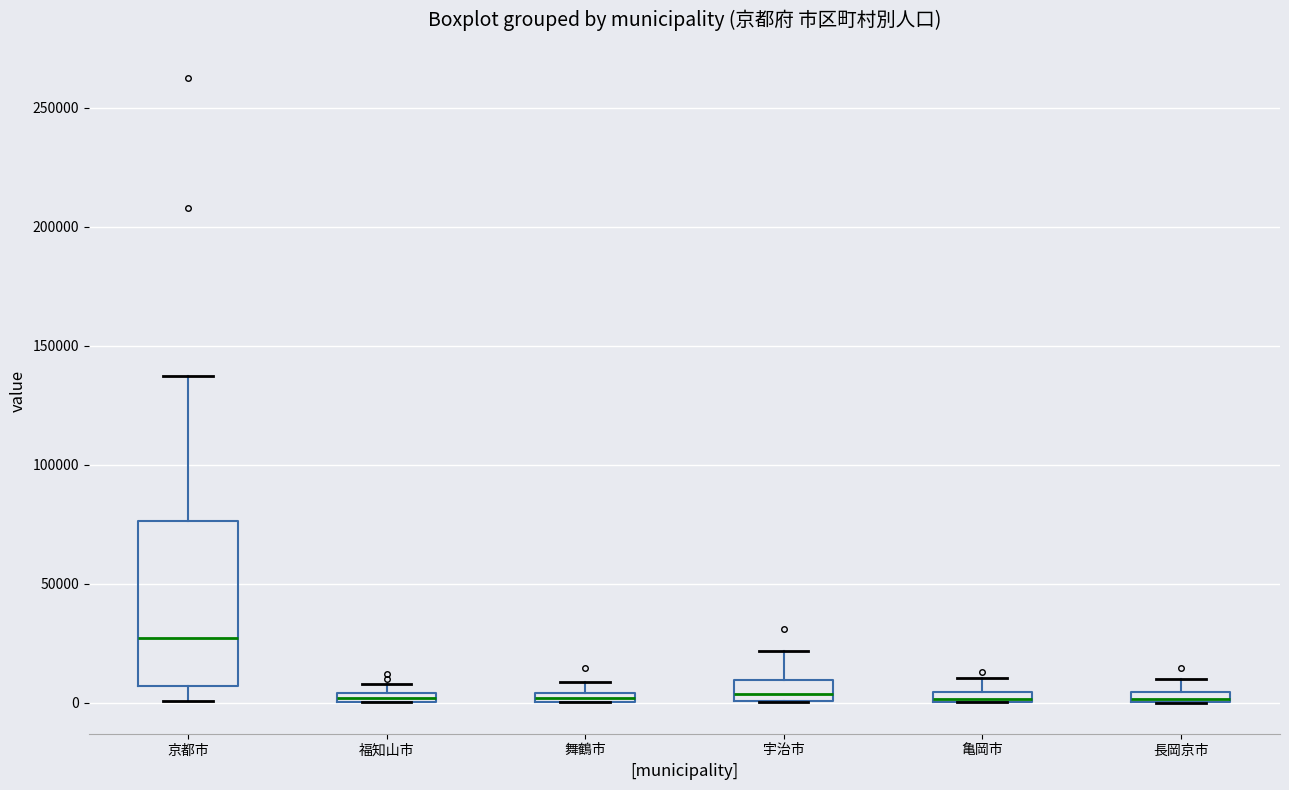

Comparing the boxes themselves (not the whiskers), which one is the tallest?

京都市